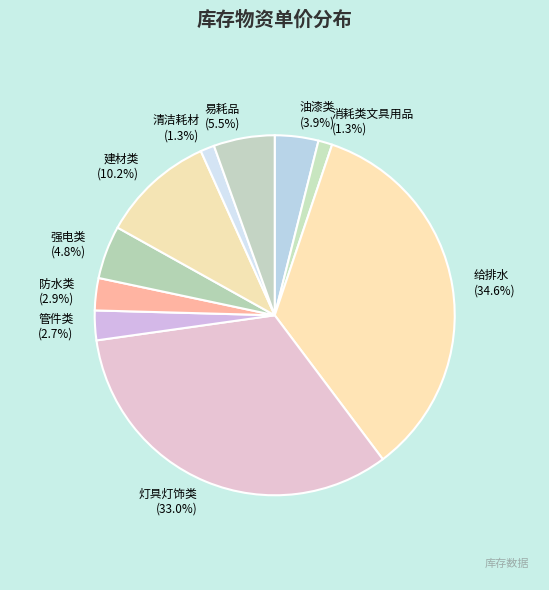

Is there a majority slice in this chart?

No